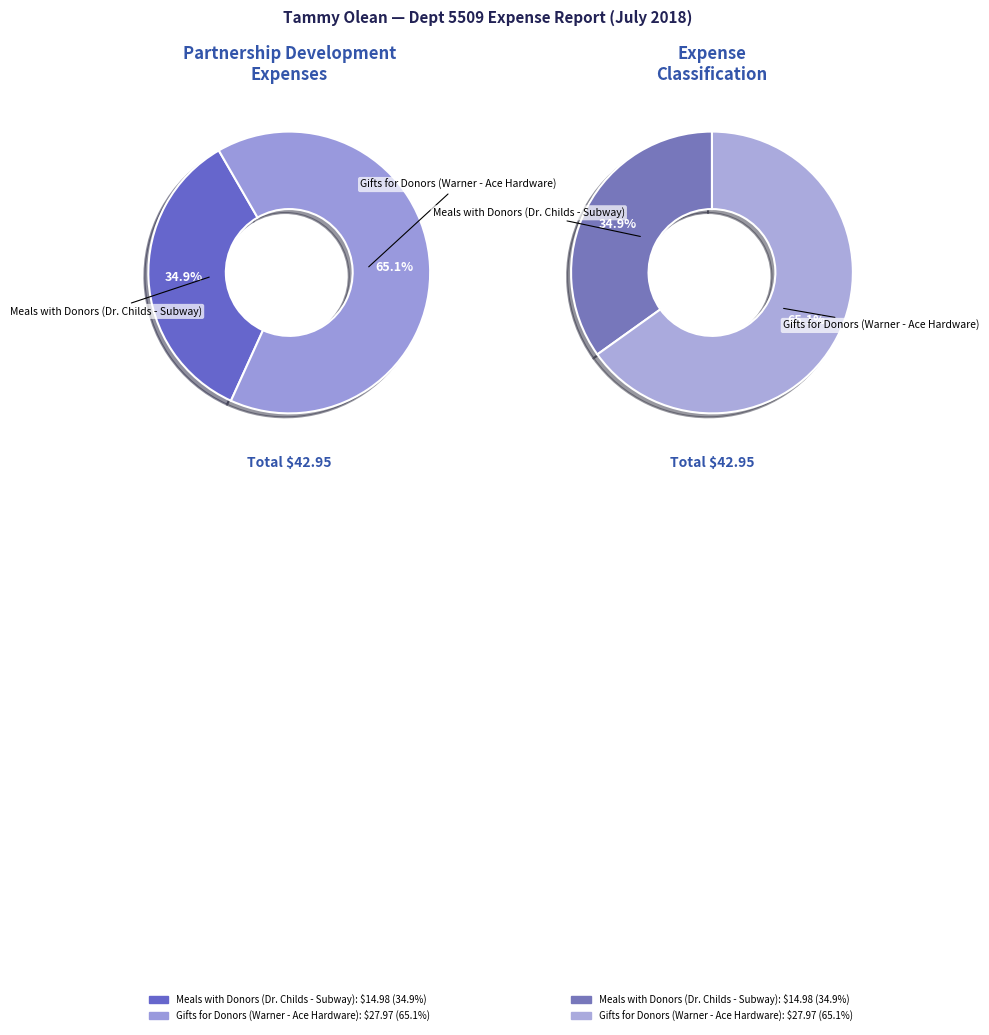

What is the total percentage of Gifts for Donors (Warner - Ace Hardware) and Meals with Donors (Dr. Childs - Subway)?

100.0%